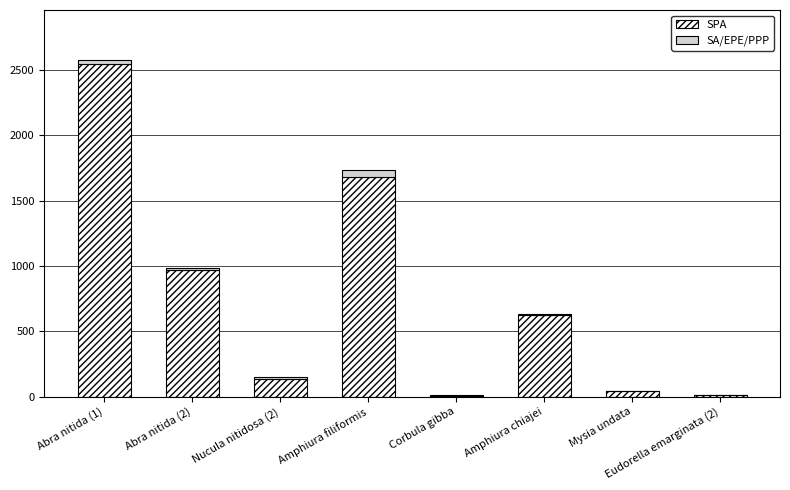

The value of SPA at Abra nitida (1) is 2541.2. True or false?

True